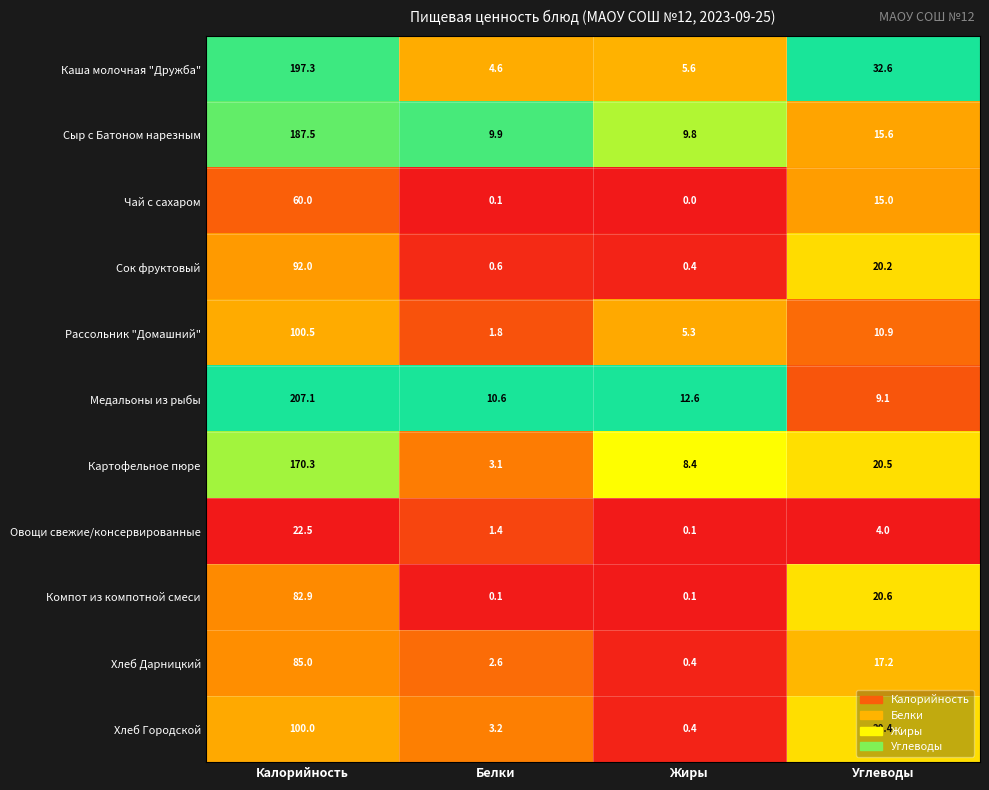

What is the sum of all Хлеб Дарницкий values?

105.2